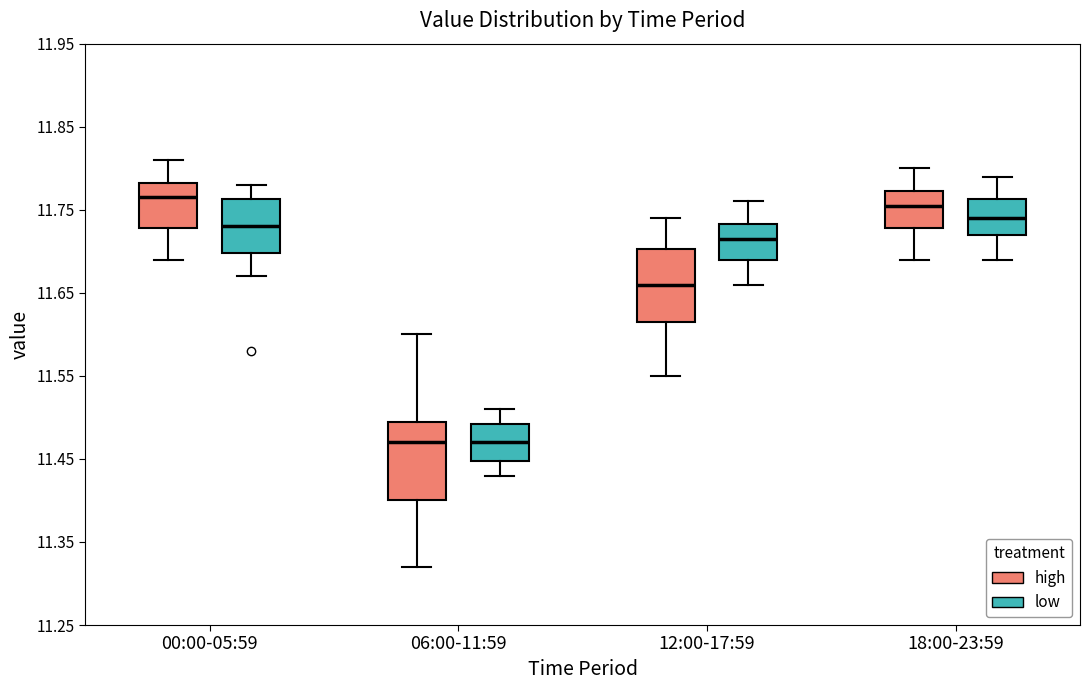

Reading left to right, transcribe this box plot: for each box, give where its median line is, the range the box spans, and where its two whiskers end, as read against the y-axis. The values are not printed on the chart, so give them approximately, as read against the axis.

00:00-05:59 (high): median 11.77, box 11.73 to 11.78, whiskers 11.69 to 11.81
00:00-05:59 (low): median 11.73, box 11.70 to 11.76, whiskers 11.67 to 11.78
06:00-11:59 (high): median 11.47, box 11.40 to 11.50, whiskers 11.32 to 11.60
06:00-11:59 (low): median 11.47, box 11.45 to 11.49, whiskers 11.43 to 11.51
12:00-17:59 (high): median 11.66, box 11.62 to 11.70, whiskers 11.55 to 11.74
12:00-17:59 (low): median 11.72, box 11.69 to 11.73, whiskers 11.66 to 11.76
18:00-23:59 (high): median 11.76, box 11.73 to 11.77, whiskers 11.69 to 11.80
18:00-23:59 (low): median 11.74, box 11.72 to 11.76, whiskers 11.69 to 11.79